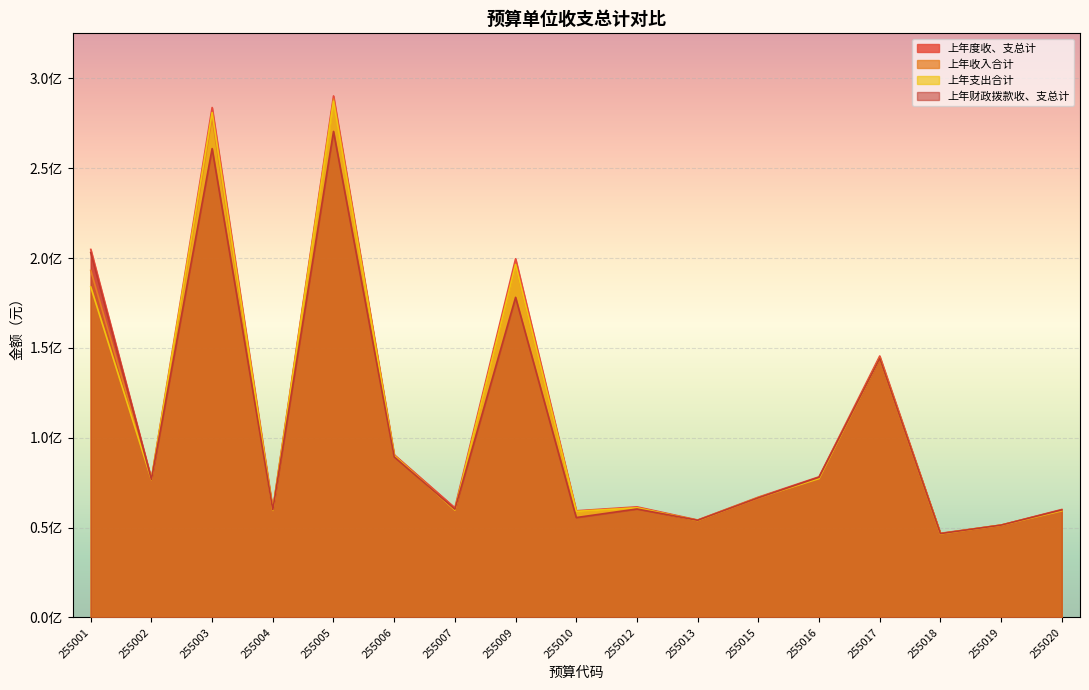

How many series are shown in this chart?

4